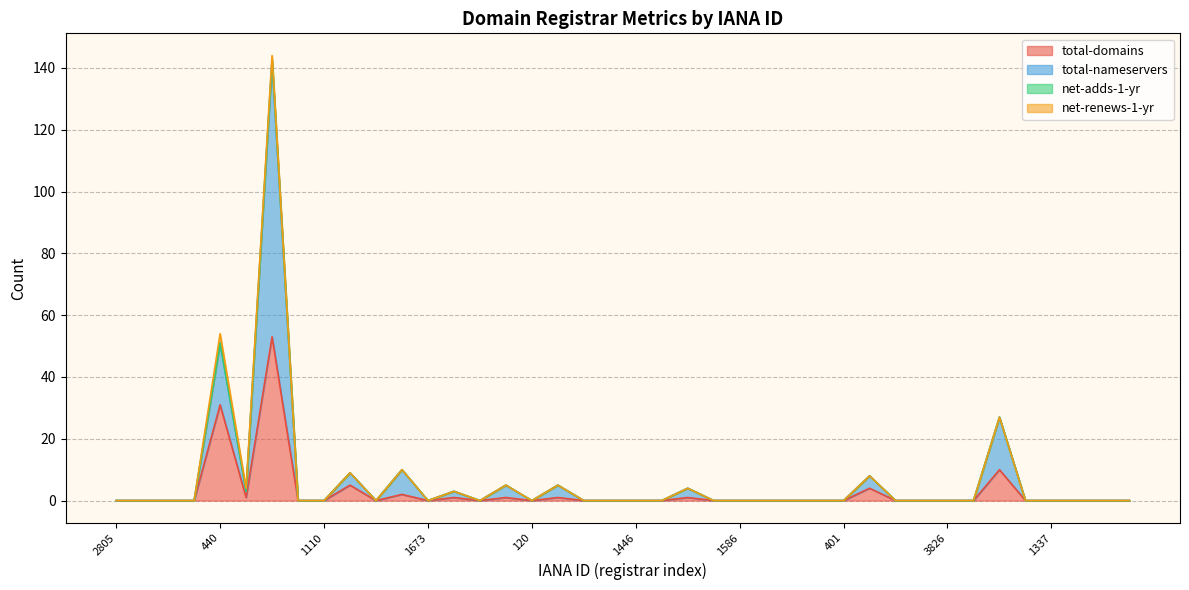

What is the sum of the total-domains values at 1383 and 1446?

1